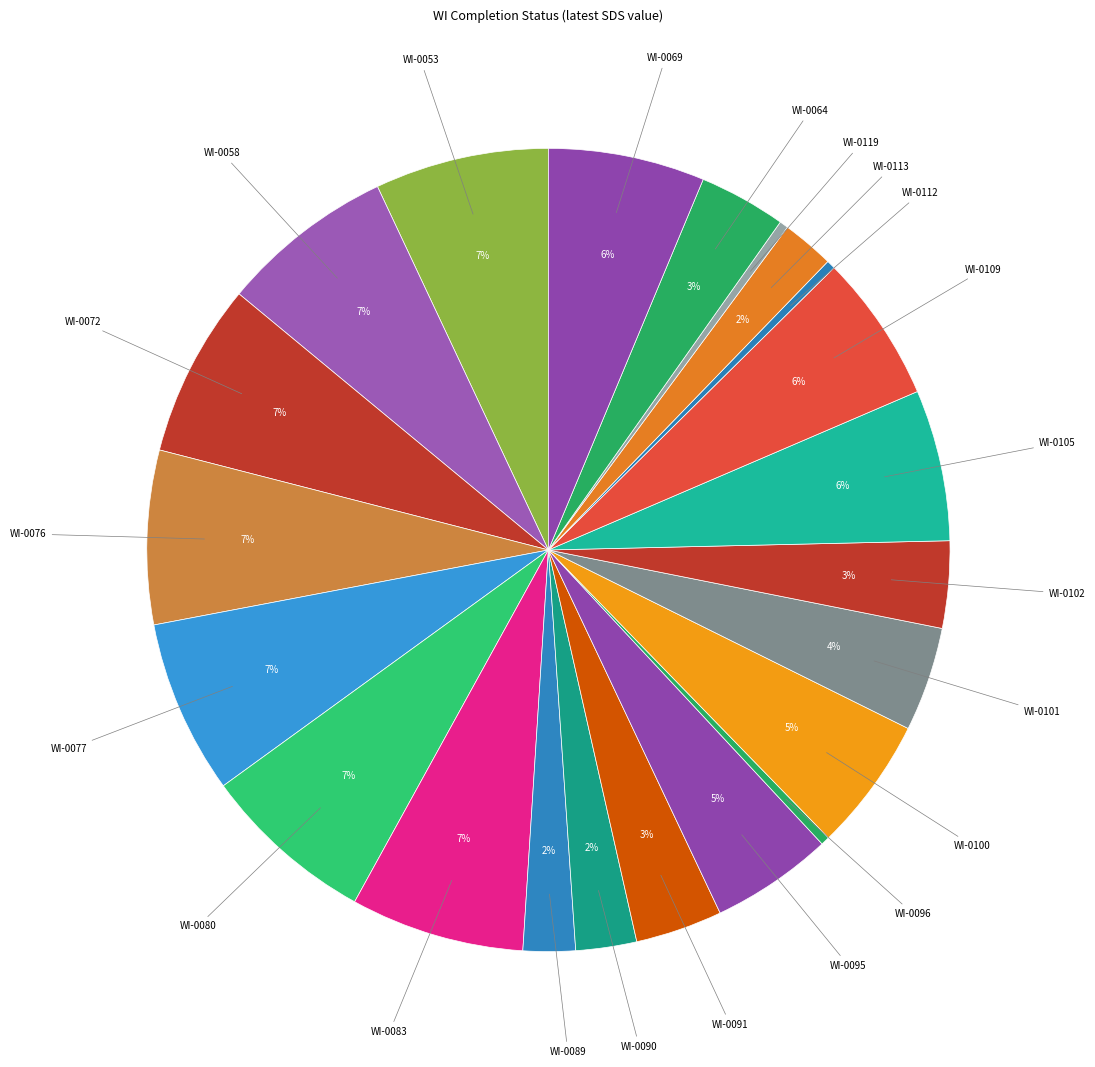

Do WI-0083 and WI-0100 together represent more than half of the pie?

No